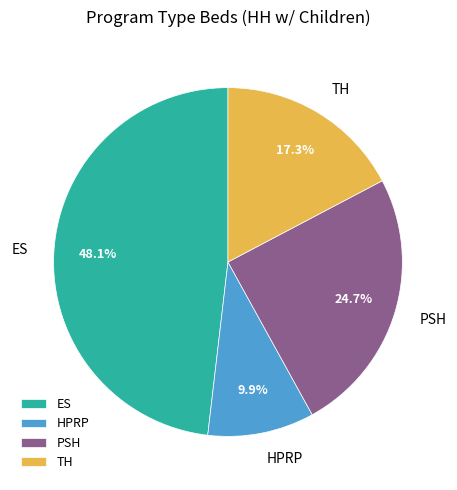

Combined, do TH and ES account for over 50%?

Yes